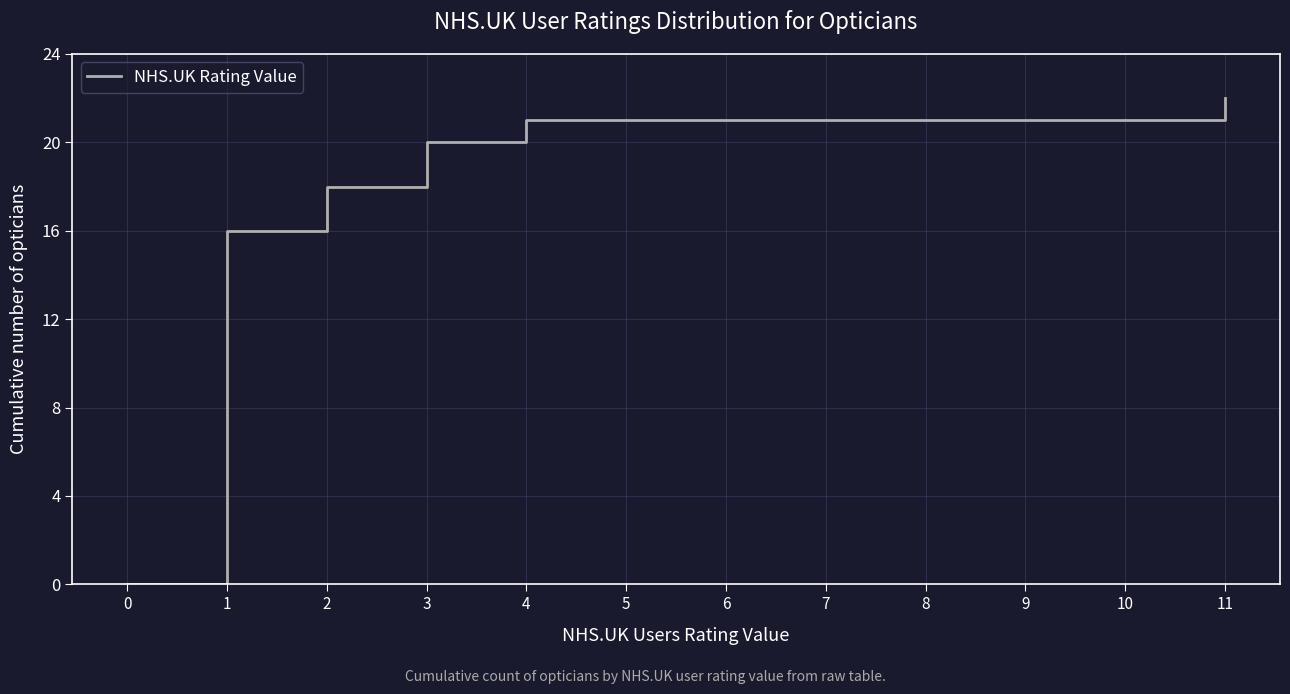

What is the difference between the maximum and minimum values?

22